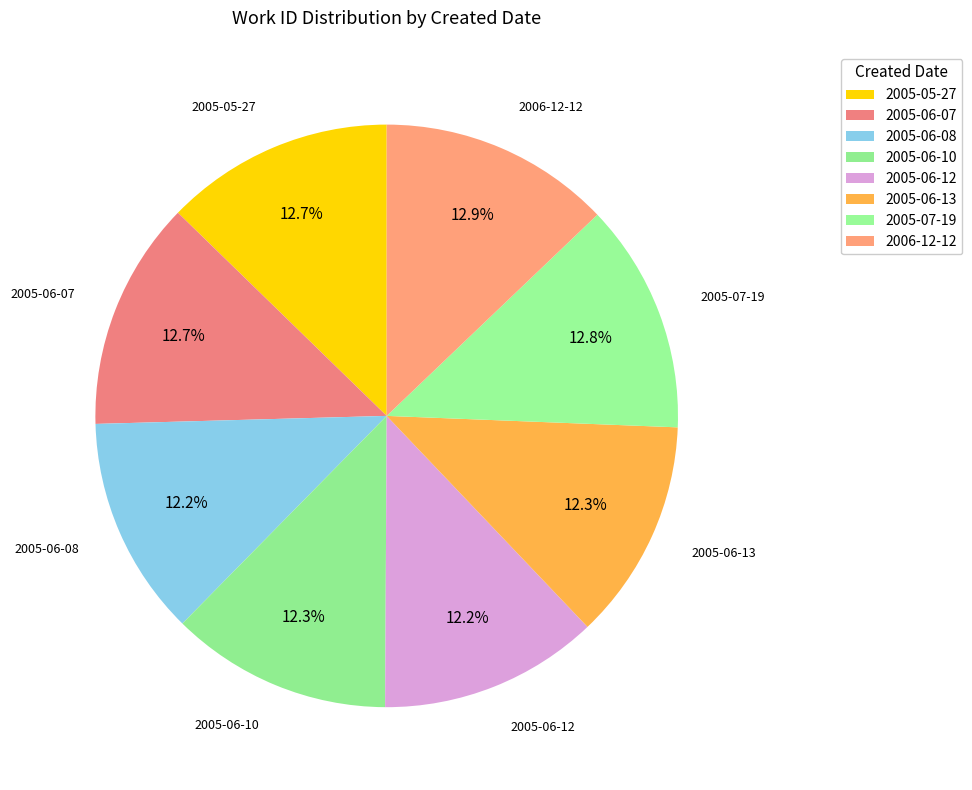

To the nearest percent, what portion does 2005-06-07 represent?

13%